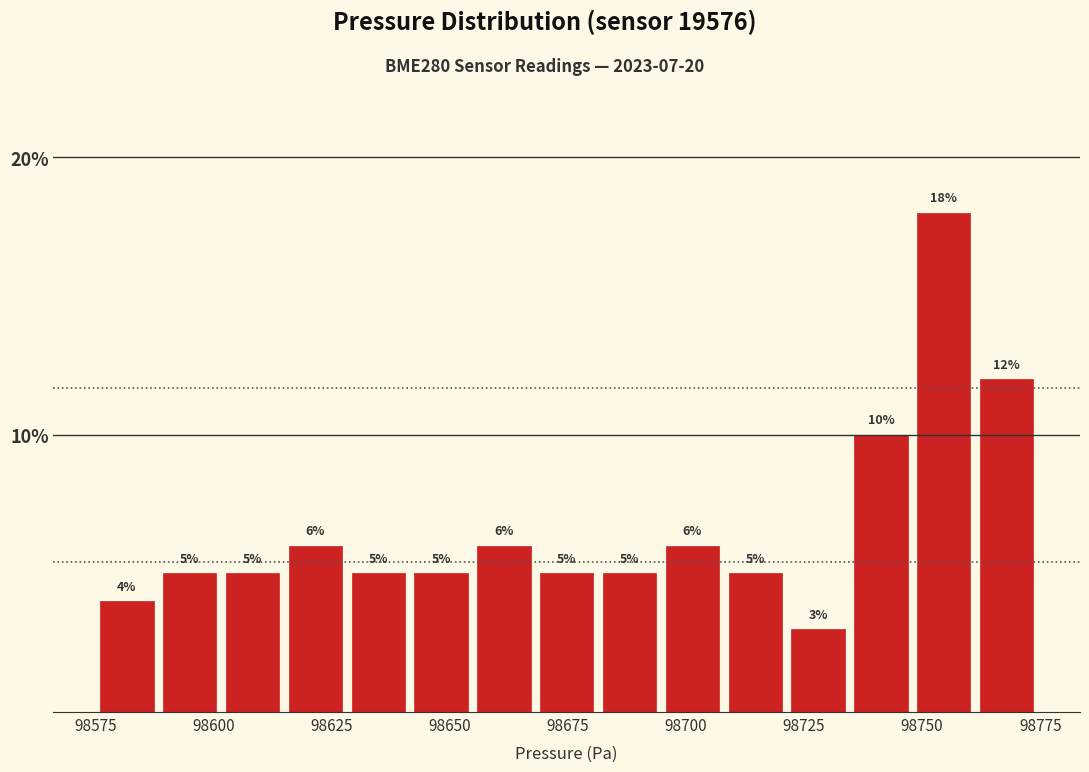

Read against the x-axis, roughly where is the centre of the tallest bar?

98755